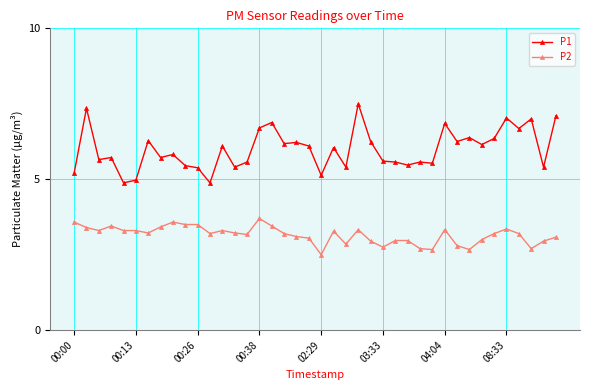

Which series has the largest range (max minus min)?

P1